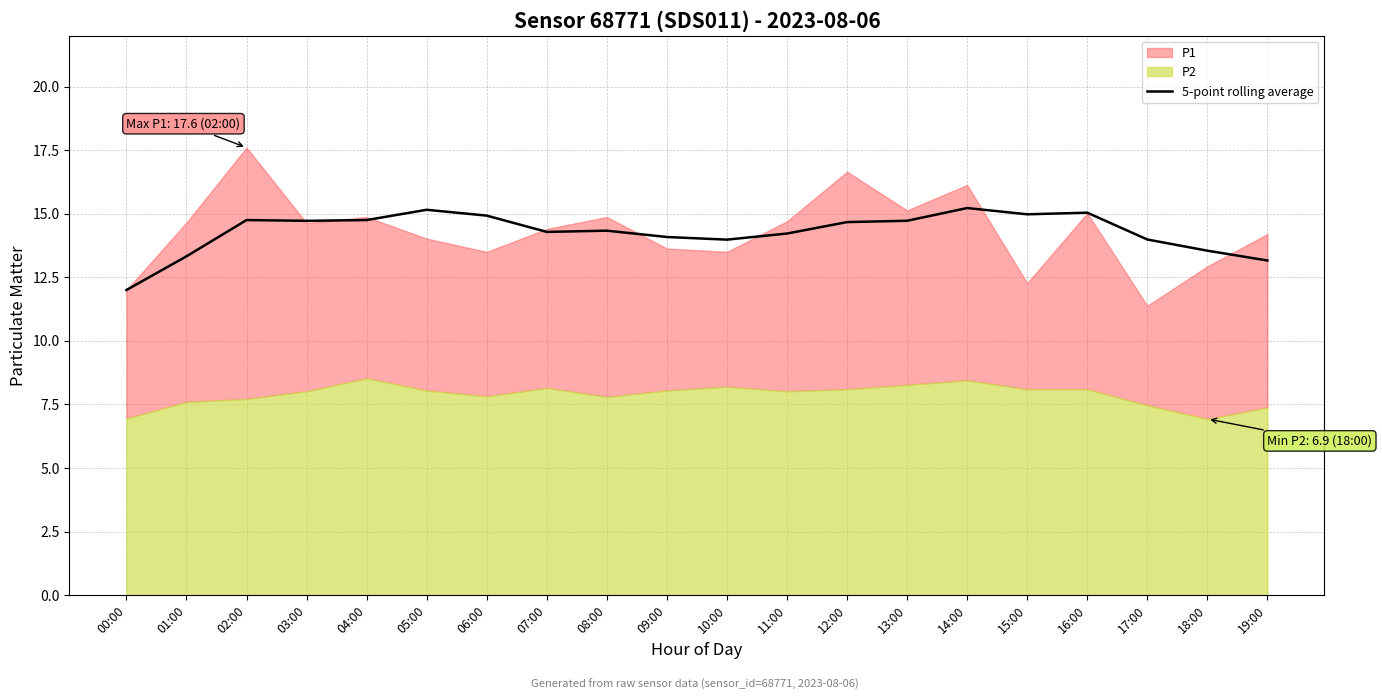

Which label corresponds to the smallest value in the chart?

00:00